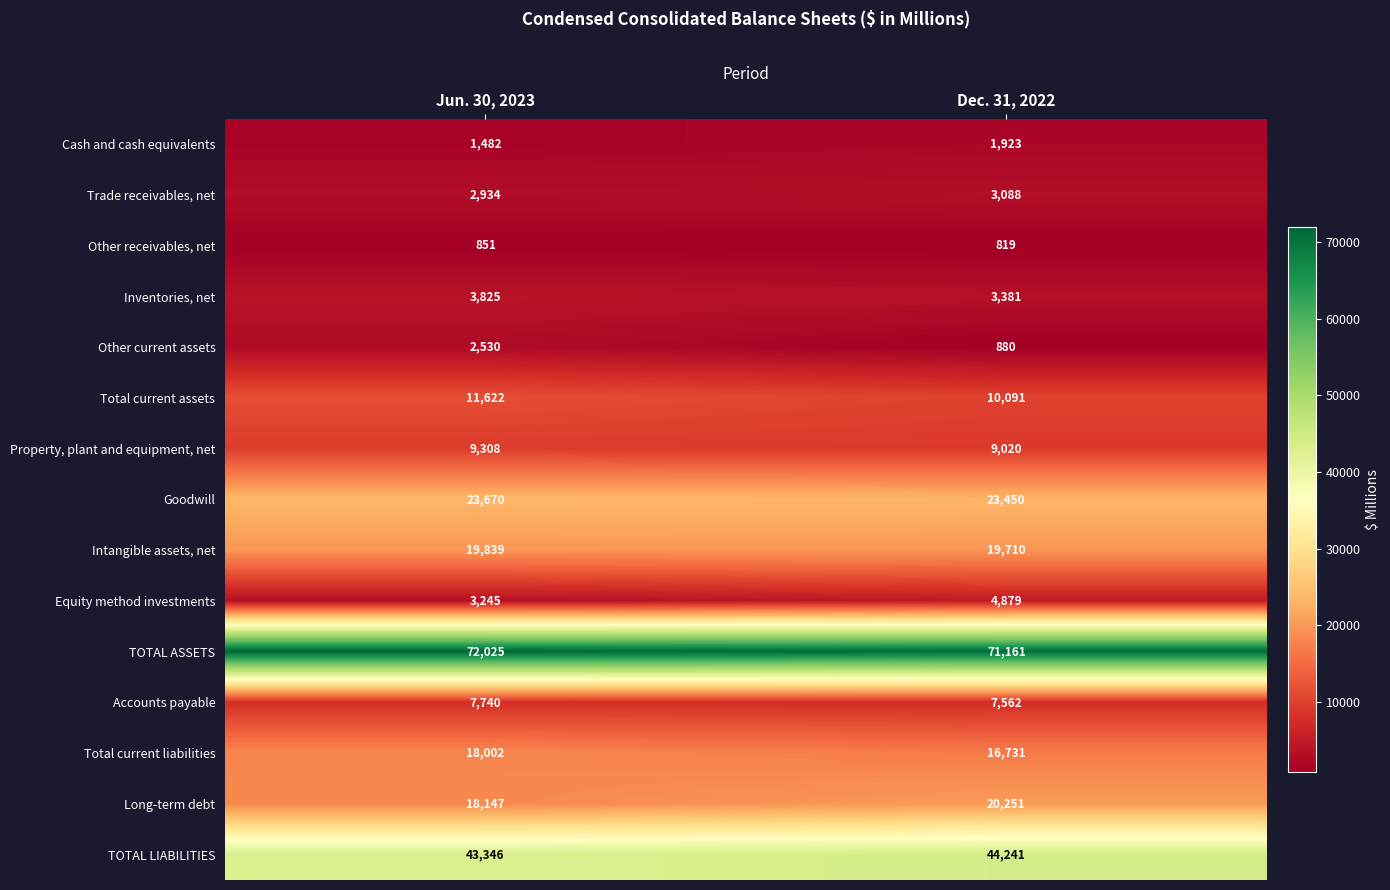

What is the total value across all series at Dec. 31, 2022?

237187